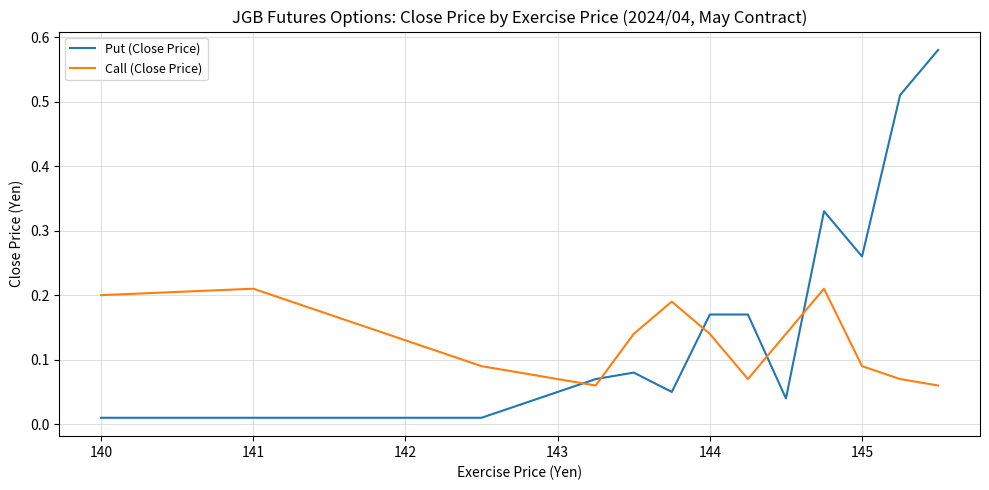

How many times do Put (Close Price) and Call (Close Price) cross each other?

5